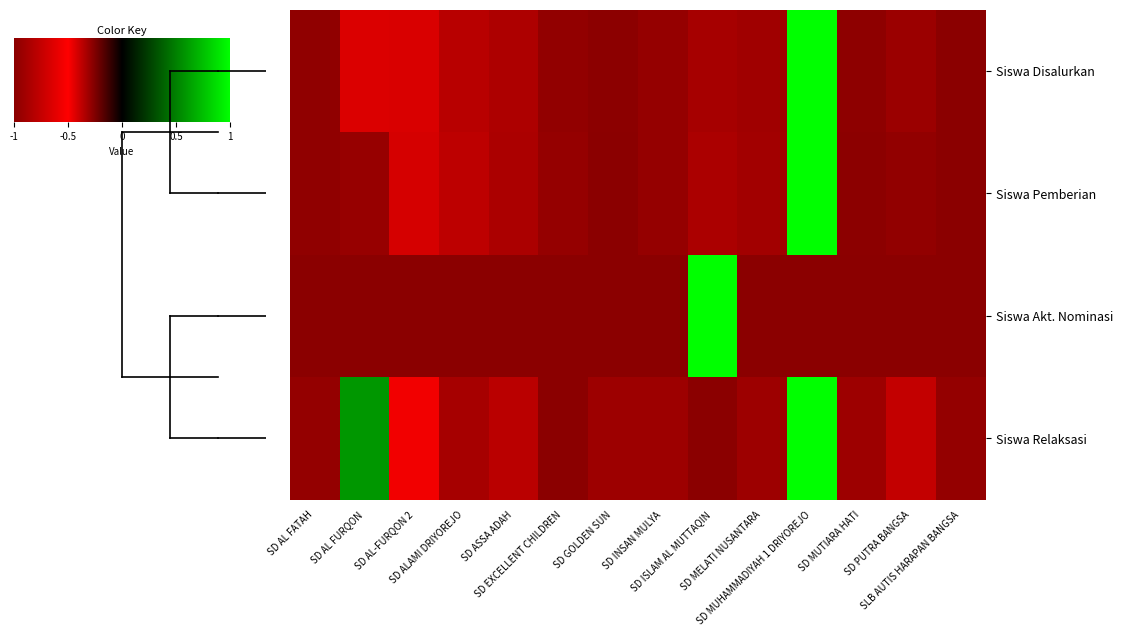

What is the lowest value of the Siswa Pemberian series?

-1.0